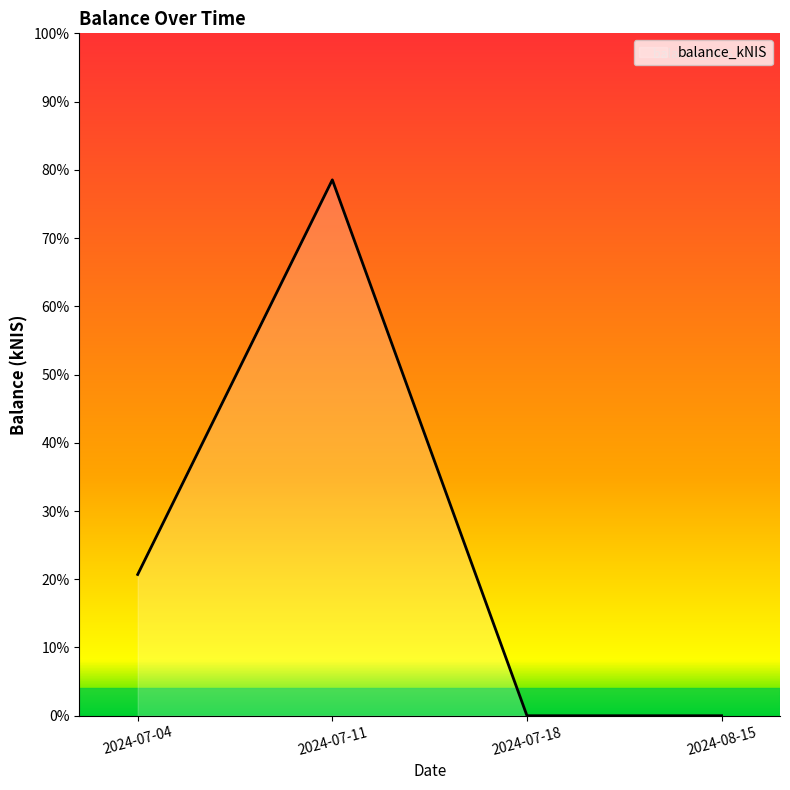

Rank the categories by value from highest to lowest.

2024-07-11, 2024-07-04, 2024-07-18, 2024-08-15